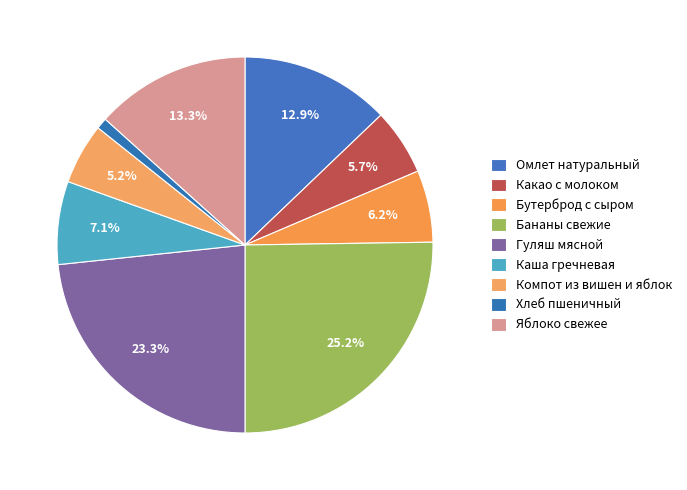

Is there any slice that represents more than half of the pie?

No